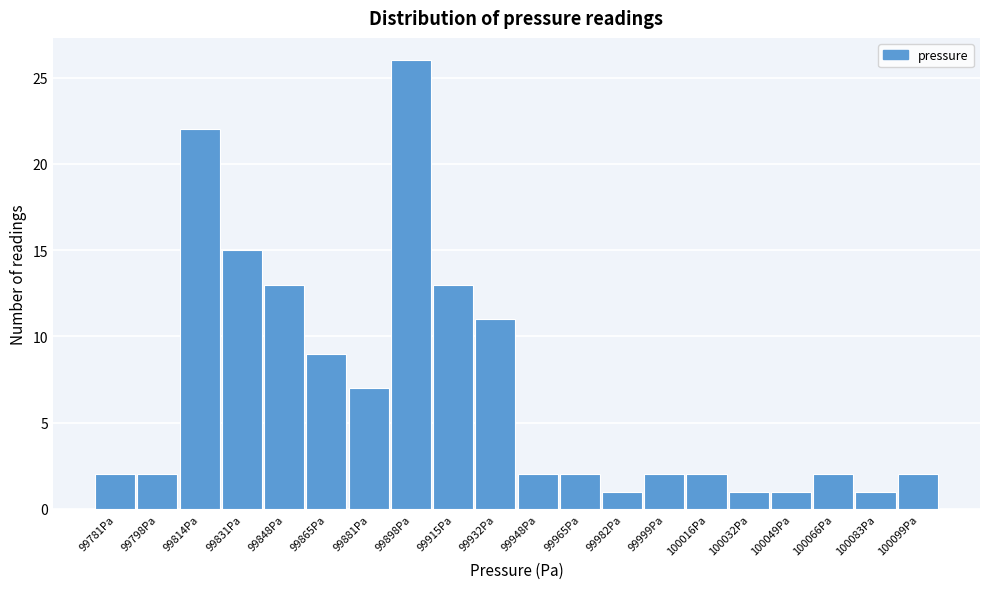

Reading right to left, transcribe all the data shown in this chart.

100099Pa=2	100083Pa=1	100066Pa=2	100049Pa=1	100032Pa=1	100016Pa=2	99999Pa=2	99982Pa=1	99965Pa=2	99948Pa=2	99932Pa=11	99915Pa=13	99898Pa=26	99881Pa=7	99865Pa=9	99848Pa=13	99831Pa=15	99814Pa=22	99798Pa=2	99781Pa=2